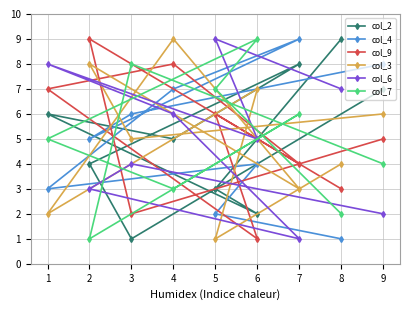

Reading left to right, extract all data points from this chart.

col_2: 1=6	2=4	3=1	4=5	5=3	6=2	7=8	8=9	9=7
col_4: 1=3	2=5	3=6	4=7	5=2	6=4	7=9	8=1	9=8
col_9: 1=7	2=9	3=2	4=8	5=6	6=1	7=4	8=3	9=5
col_3: 1=2	2=8	3=5	4=9	5=1	6=7	7=3	8=4	9=6
col_6: 1=8	2=3	3=4	4=6	5=9	6=5	7=1	8=7	9=2
col_7: 1=5	2=1	3=8	4=3	5=7	6=9	7=6	8=2	9=4